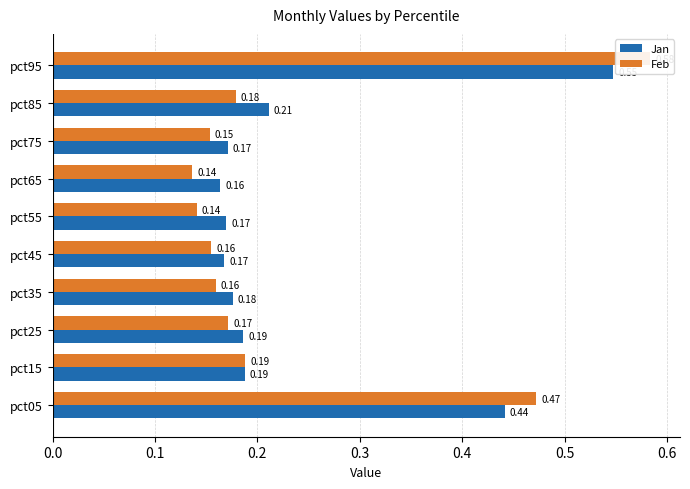

How many bars are there in total?

20